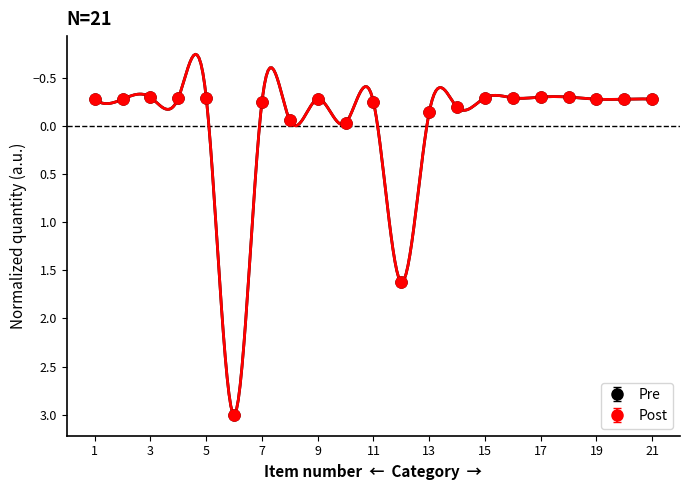

At 2, list the series in order from largest to smallest.

Pre, Post